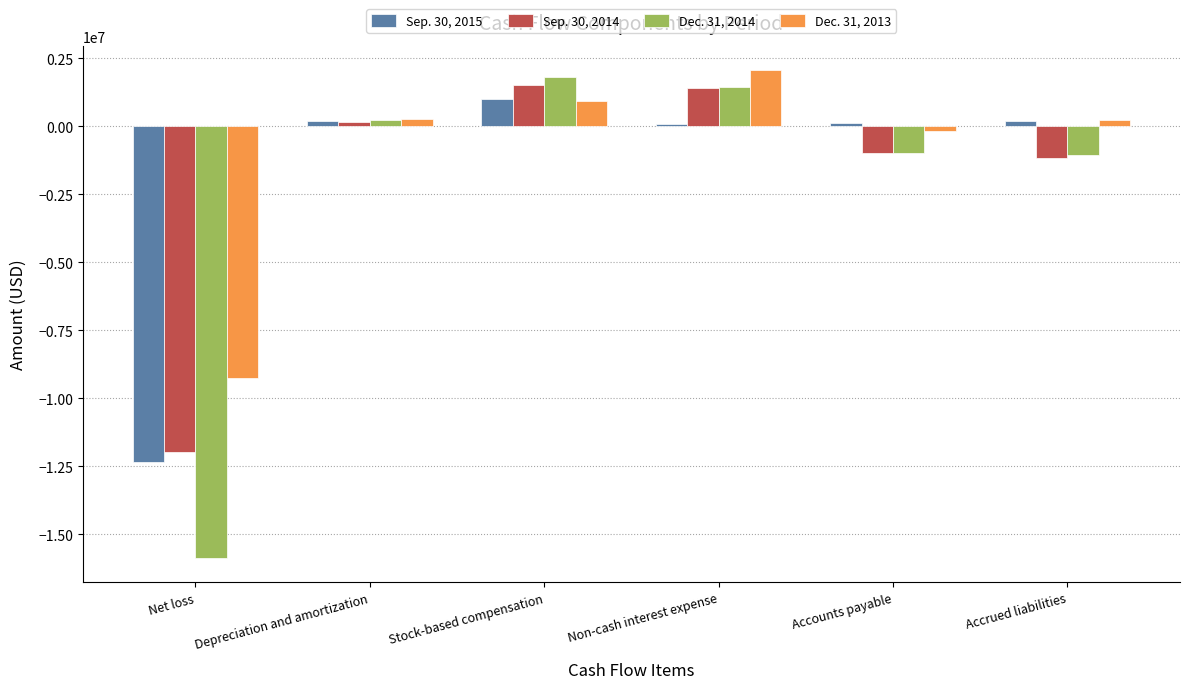

What is the value of the Dec. 31, 2014 bar at the 1st from the left?

-15866046